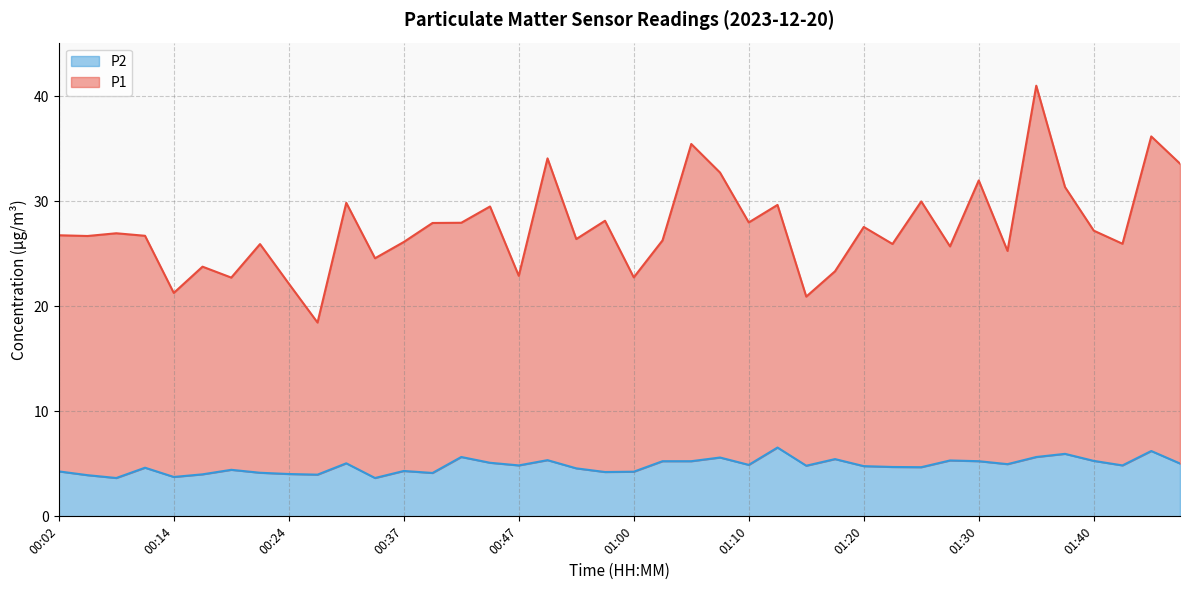

What is the difference between the highest and lowest values at 00:24?

18.1